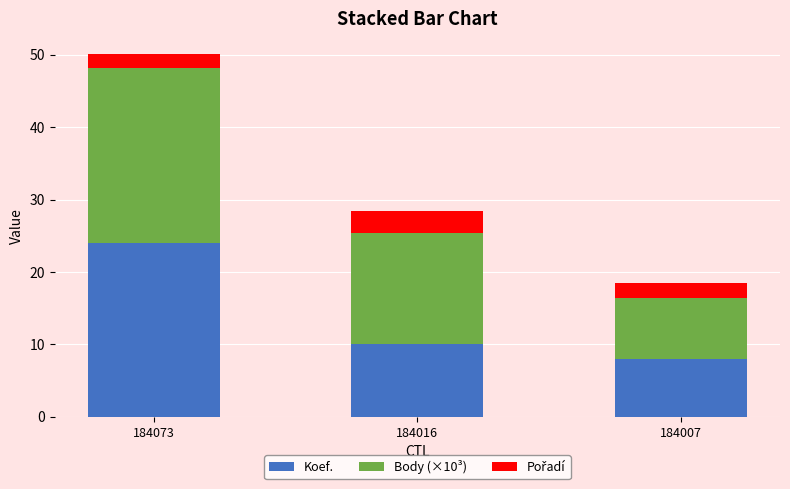

At which category is the sum across all series the highest?

184073